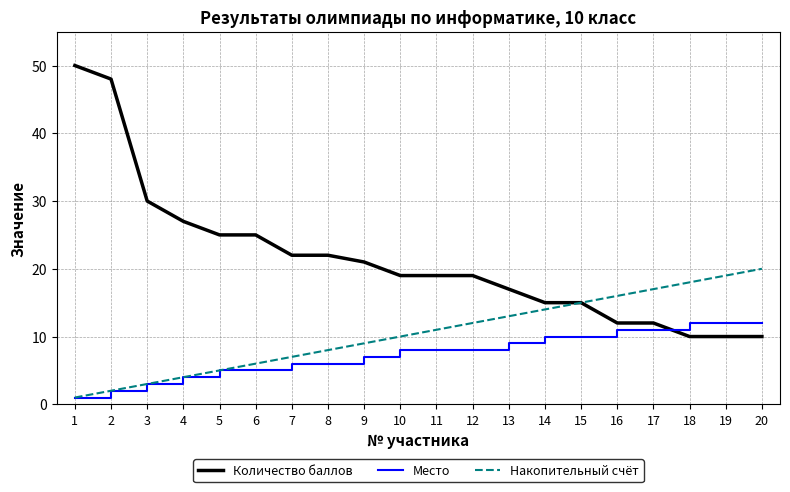

What is the sum of the Количество баллов values at 17 and 2?

60